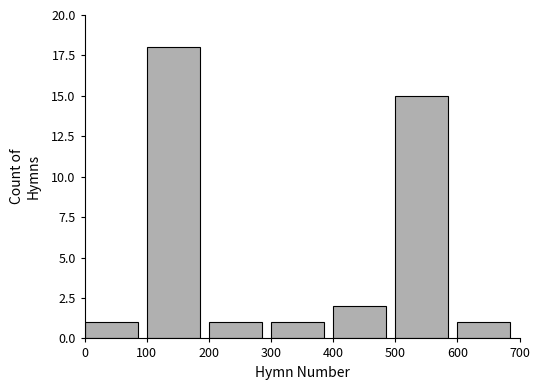

Reading left to right, list every bar in this chart as the range it spans on the x-axis followed by its height. The values are not printed on the chart, so give them approximately, as read against the axis.

0 to 100: 1
100 to 200: 18
200 to 300: 1
300 to 400: 1
400 to 500: 2
500 to 600: 15
600 to 700: 1